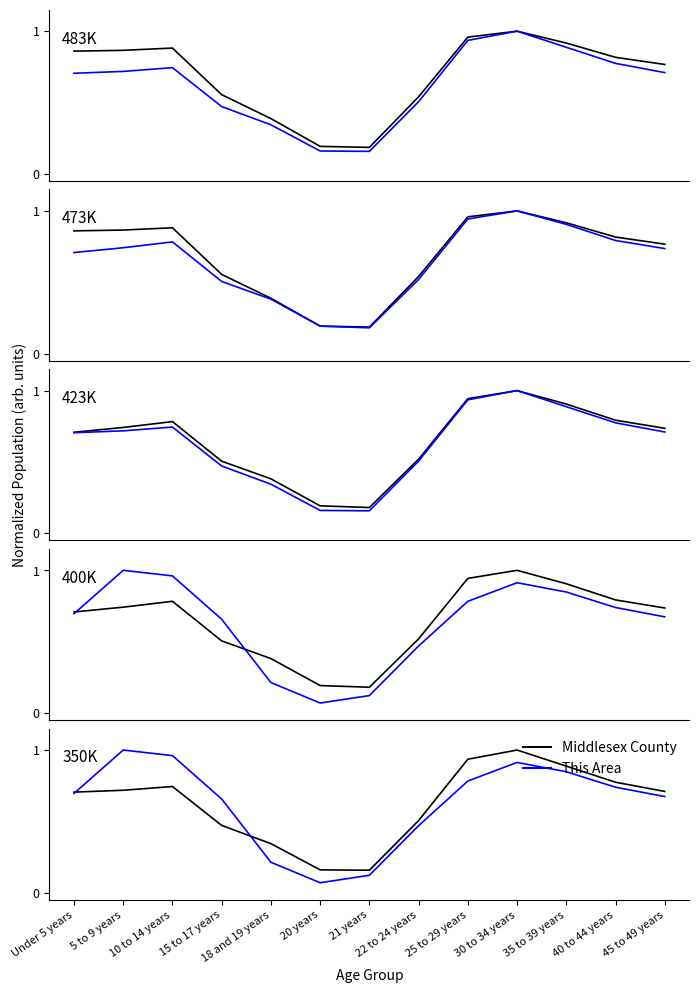

Does the chart display data point markers on the line(s)?

No